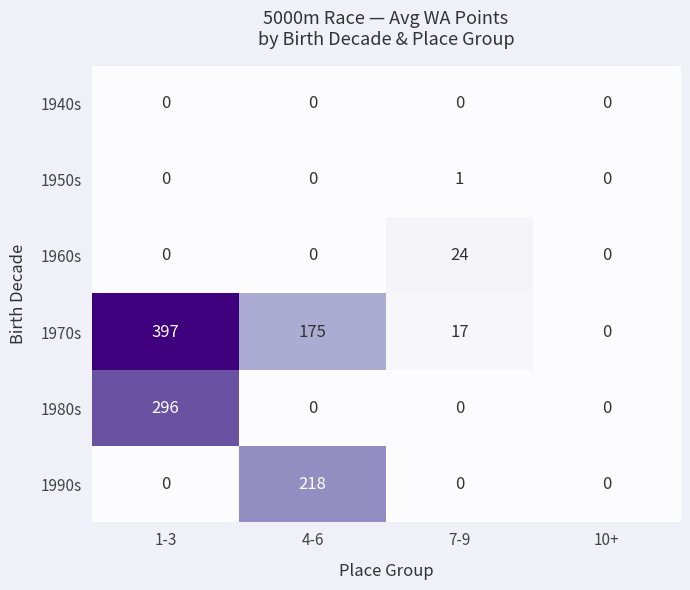

Reading left to right, extract all data points from this chart.

1940s: 1-3=0	4-6=0	7-9=0	10+=0
1950s: 1-3=0	4-6=0	7-9=1	10+=0
1960s: 1-3=0	4-6=0	7-9=24	10+=0
1970s: 1-3=397	4-6=175	7-9=17	10+=0
1980s: 1-3=296	4-6=0	7-9=0	10+=0
1990s: 1-3=0	4-6=218	7-9=0	10+=0